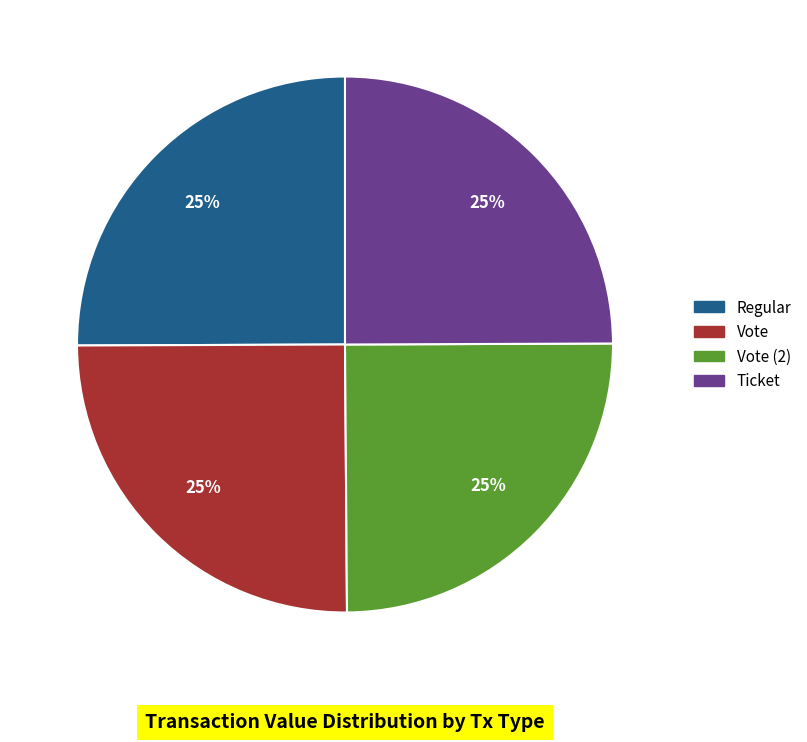

Is there a majority slice in this chart?

No